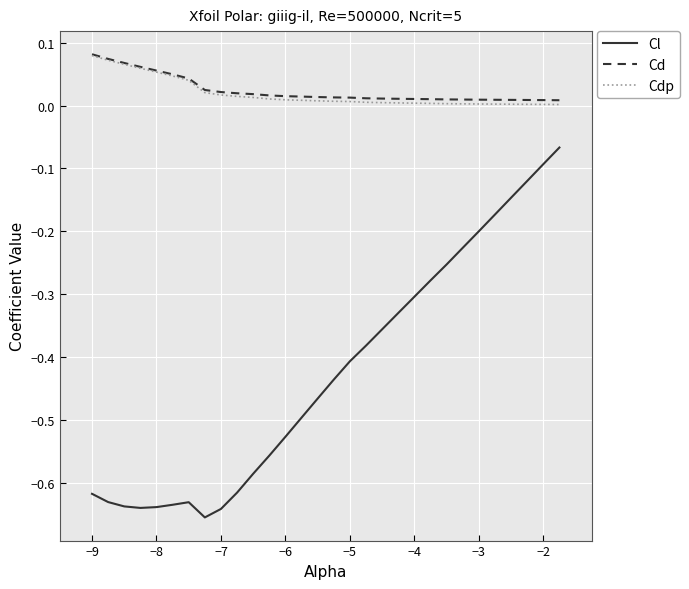

Which series has the largest range (max minus min)?

Cl